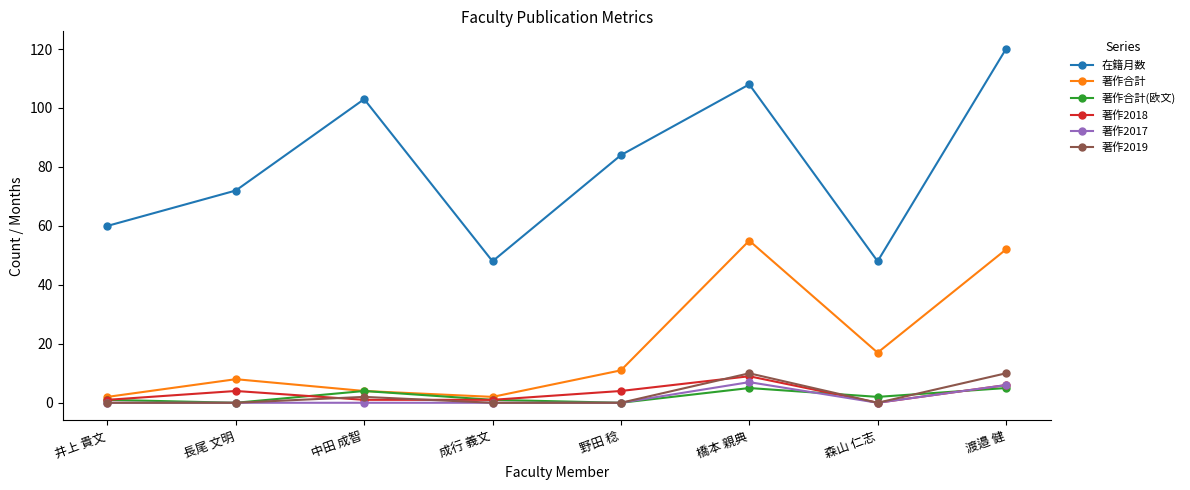

Is the value of 著作2019 at 長尾 文明 greater than the value of 在籍月数 at 中田 成智?

No